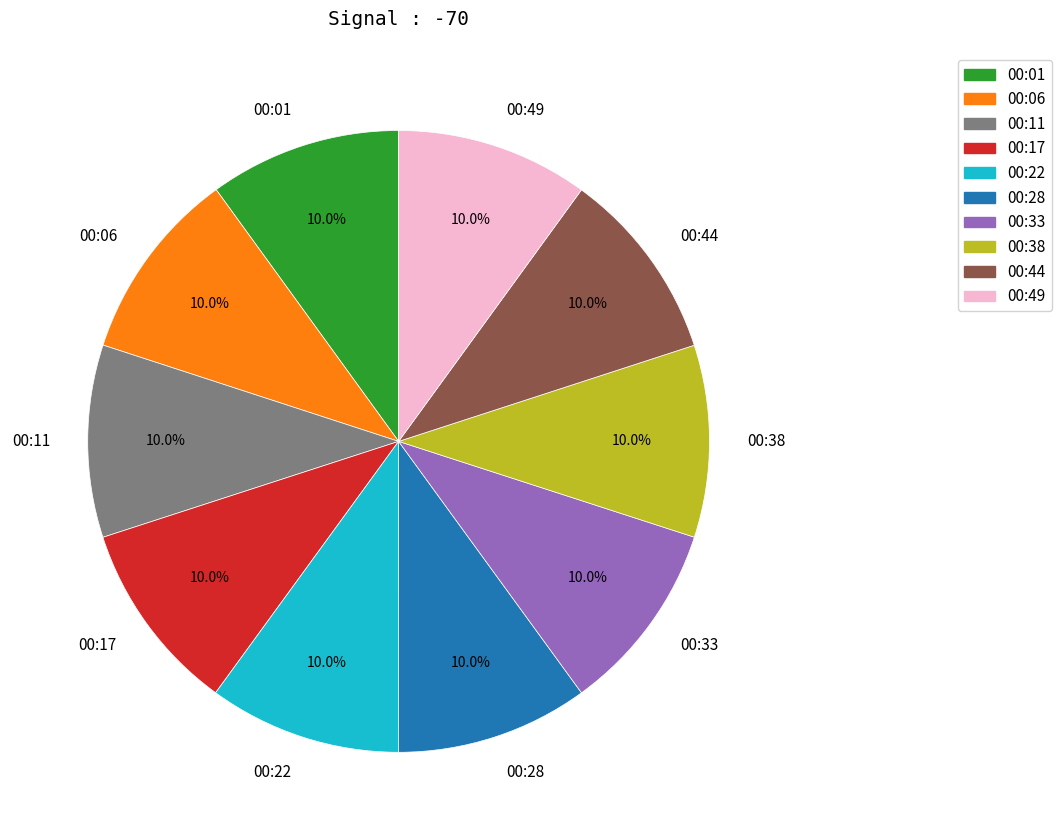

How many segments does this pie chart have?

10